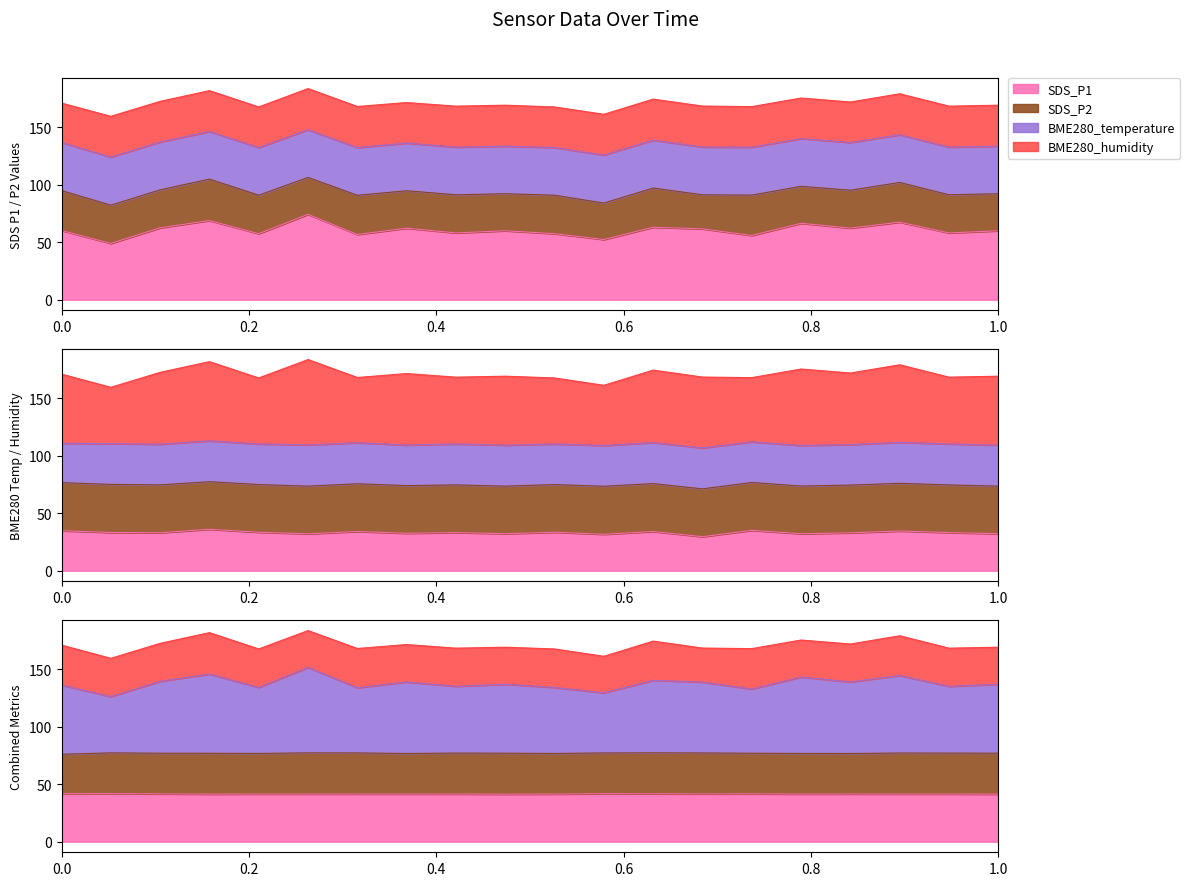

What is the minimum value shown in the chart?

29.6